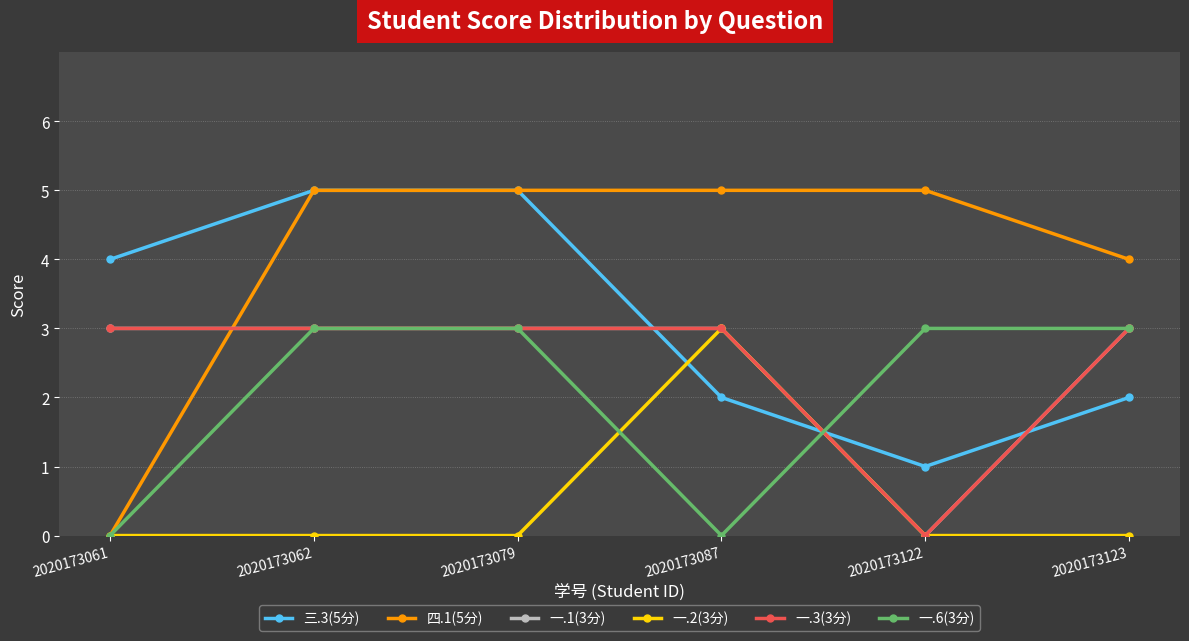

What is the maximum value for 四.1(5分)?

5